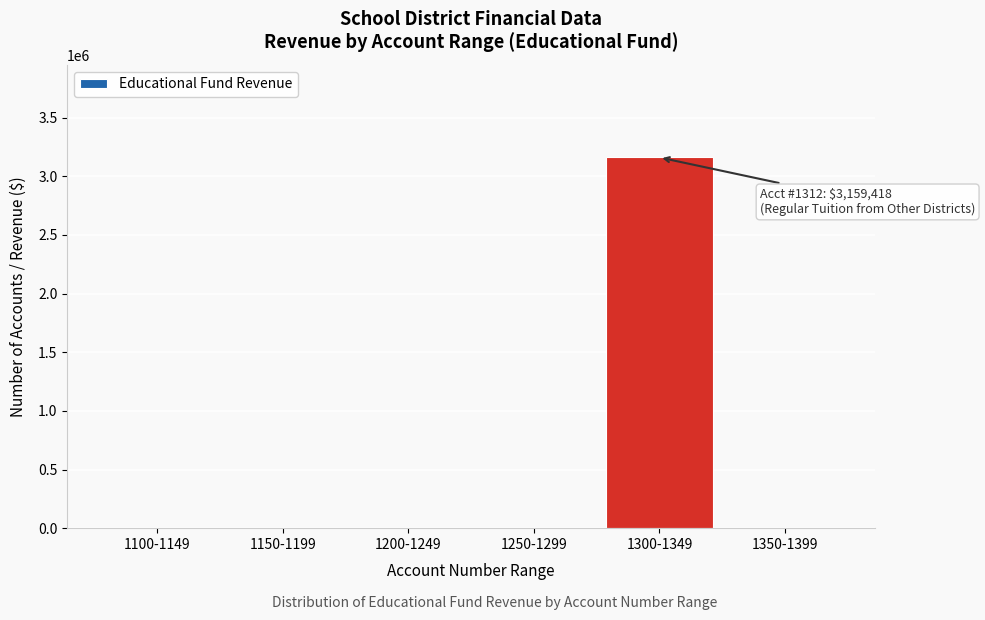

Reading right to left, transcribe all the data shown in this chart.

1350-1399=0	1300-1349=3159418	1250-1299=0	1200-1249=0	1150-1199=0	1100-1149=0